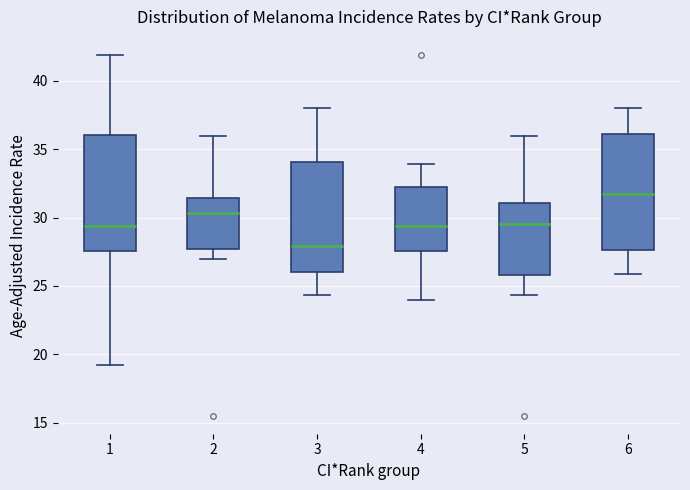

Reading left to right, transcribe this box plot: for each box, give where its median line is, the range the box spans, and where its two whiskers end, as read against the y-axis. The values are not printed on the chart, so give them approximately, as read against the axis.

1: median 29.5, box 27.5 to 36.0, whiskers 19.0 to 42.0
2: median 30.5, box 27.5 to 31.5, whiskers 27.0 to 36.0
3: median 28.0, box 26.0 to 34.0, whiskers 24.5 to 38.0
4: median 29.5, box 27.5 to 32.0, whiskers 24.0 to 34.0
5: median 29.5, box 26.0 to 31.0, whiskers 24.5 to 36.0
6: median 32.0, box 27.5 to 36.0, whiskers 26.0 to 38.0